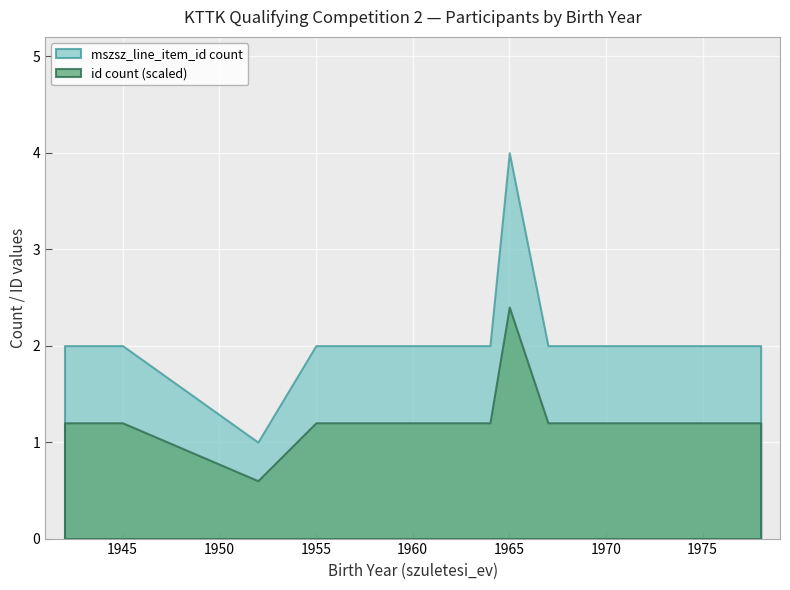

What is the maximum value shown in the chart?

4.0